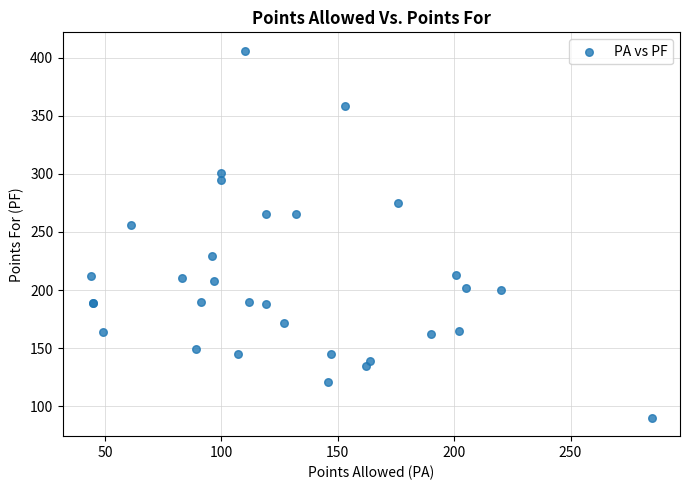

What Y value in the scatter plot is closest to 248?

256